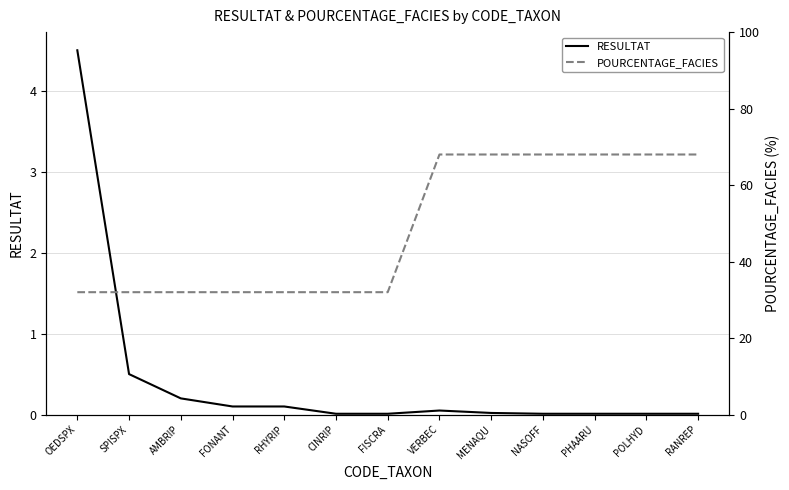

What is the difference between the maximum and minimum values in the POURCENTAGE_FACIES series?

36.0